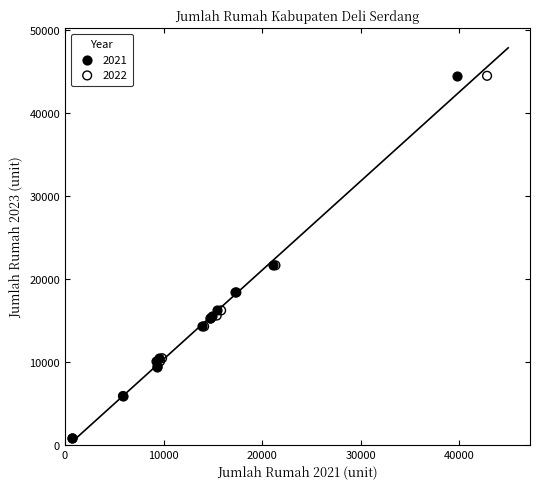

What are all the series names shown in the legend?

2021, 2022